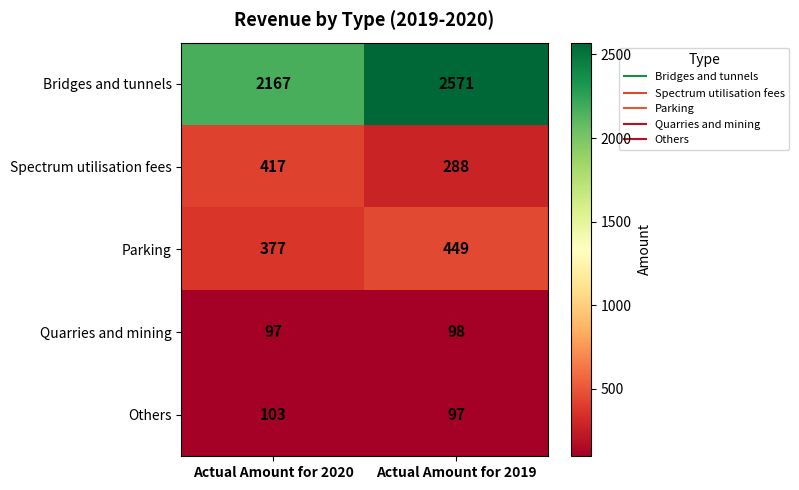

At which category is the sum across all series the highest?

Actual Amount for 2019